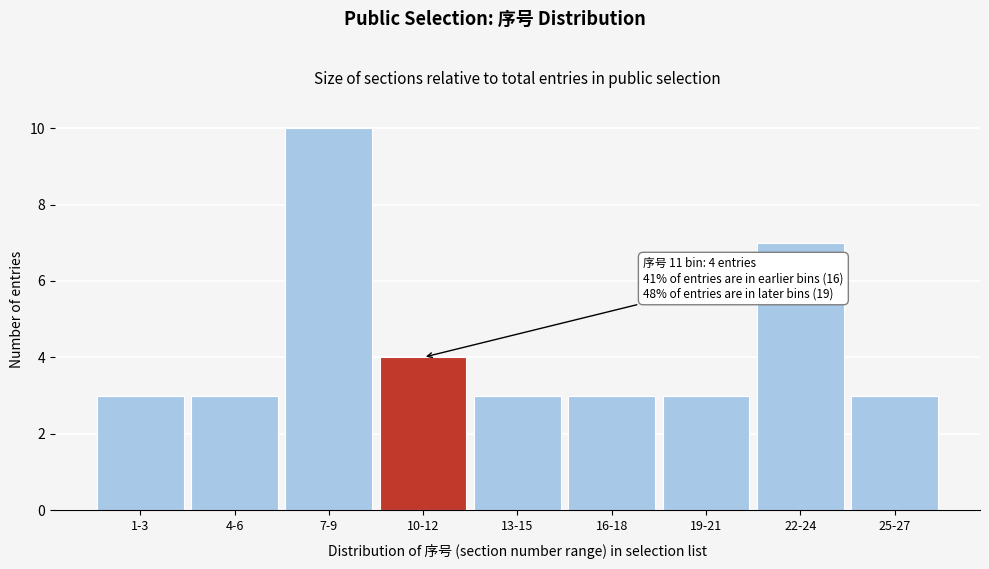

Reading left to right, extract all data points from this chart.

1-3=3	4-6=3	7-9=10	10-12=4	13-15=3	16-18=3	19-21=3	22-24=7	25-27=3